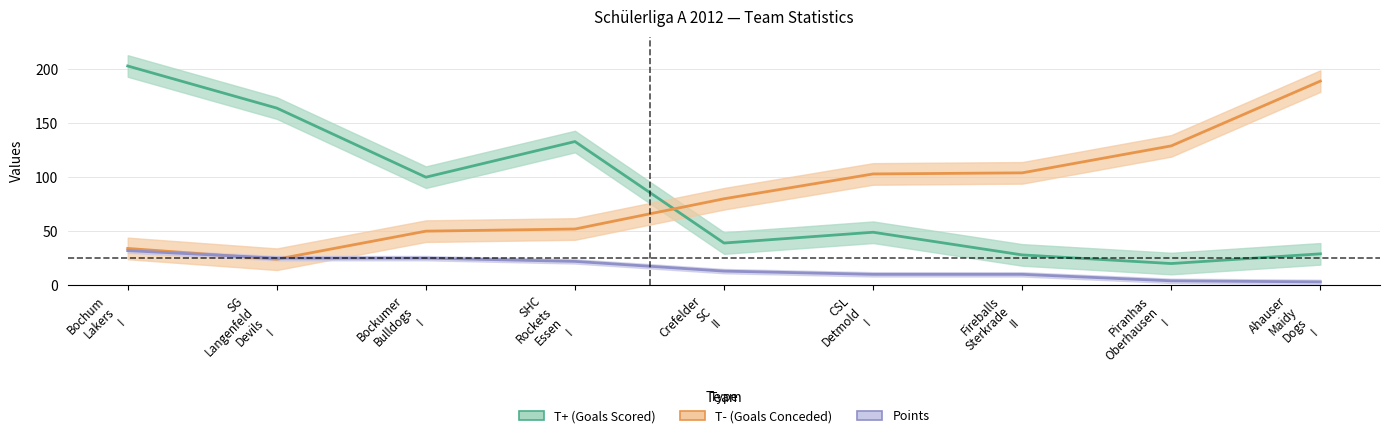

Rank the series at Piranhas
Oberhausen
I from highest to lowest value.

T- (Goals Conceded), T+ (Goals Scored), Points